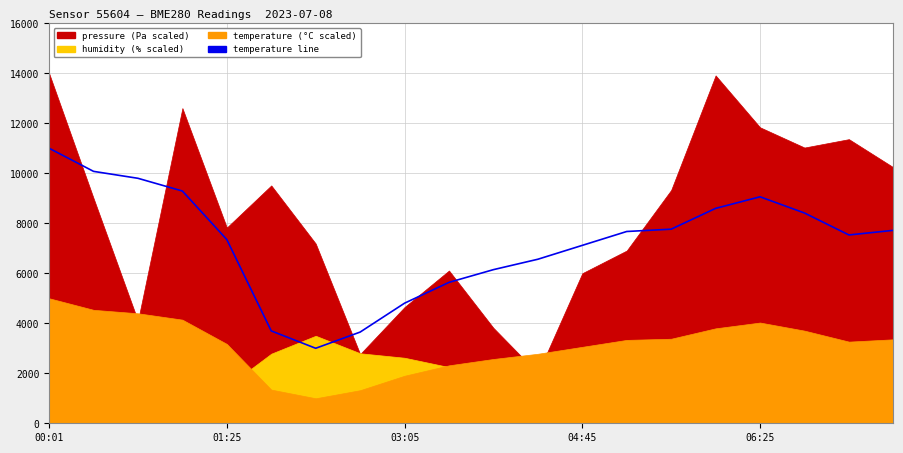

Is it true that the value at 03:05 is 8190.9?

False